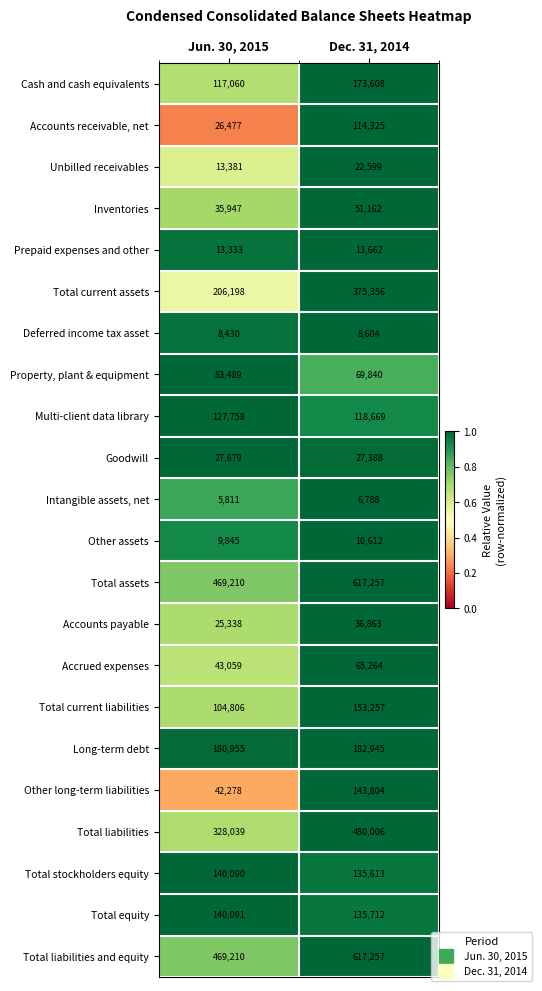

What is the difference between the Inventories values at Jun. 30, 2015 and Dec. 31, 2014?

15215